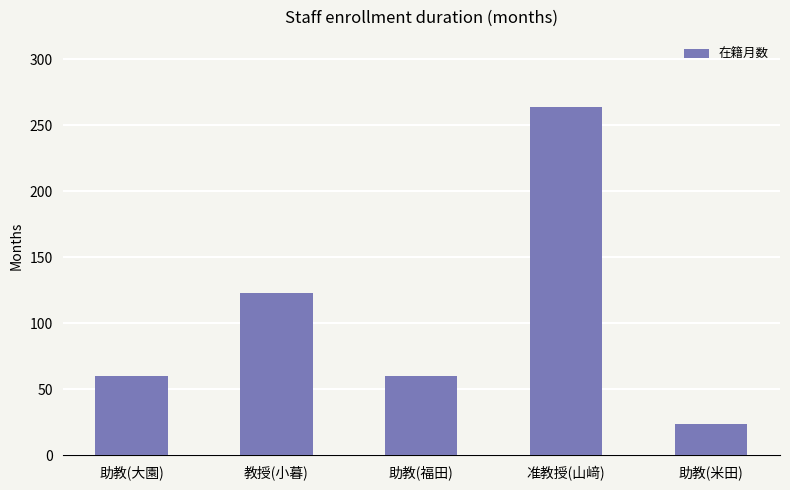

Where is the data nearest to the value 144?

教授(小暮)